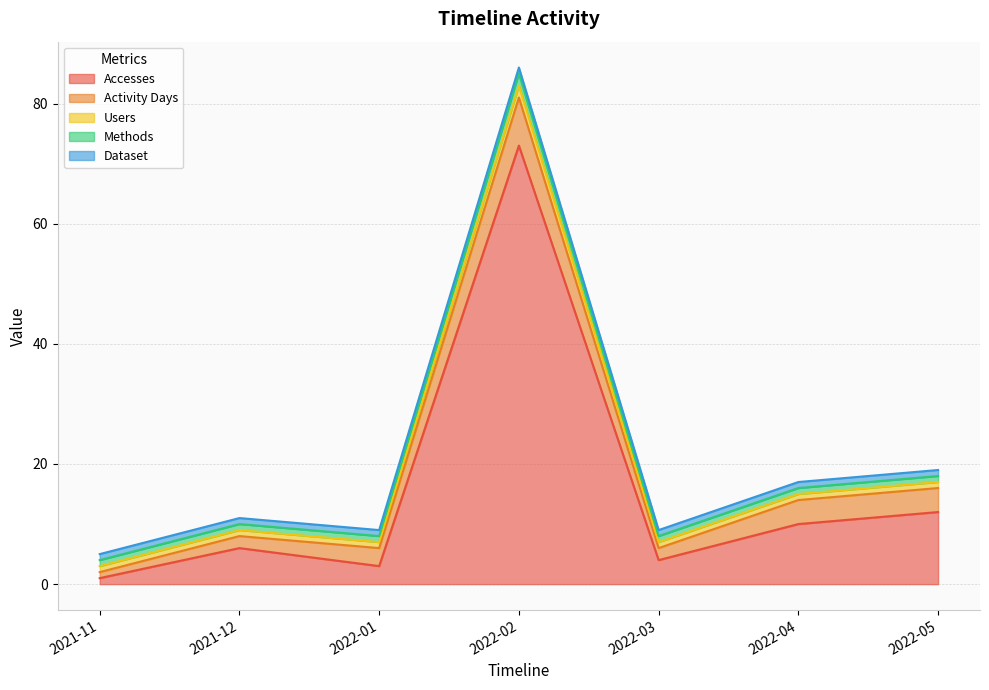

List the labels in order of Accesses value, largest first.

2022-02, 2022-05, 2022-04, 2021-12, 2022-03, 2022-01, 2021-11